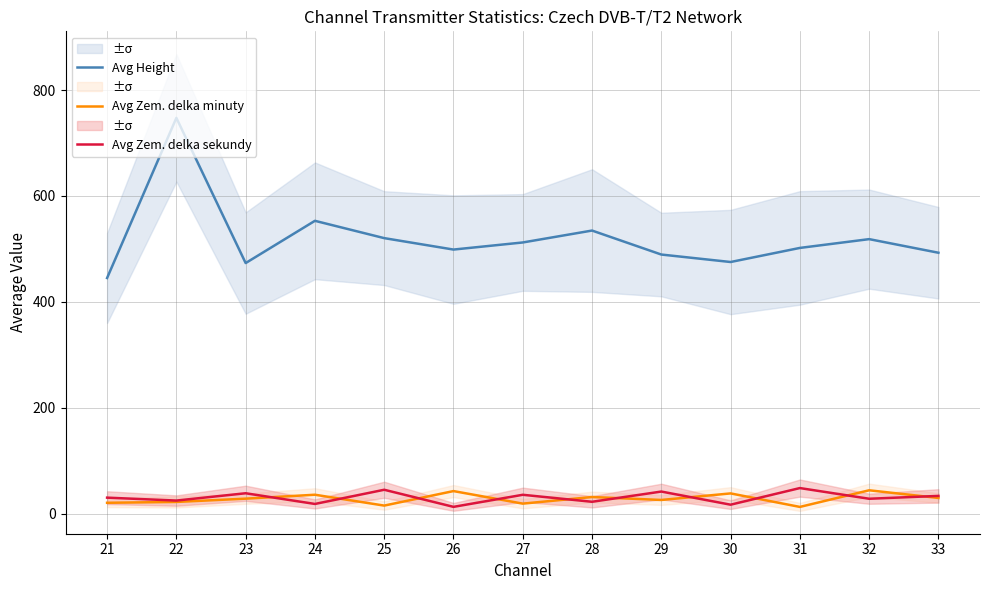

True or false: Avg Height and Avg Zem. delka minuty intersect in this chart.

False